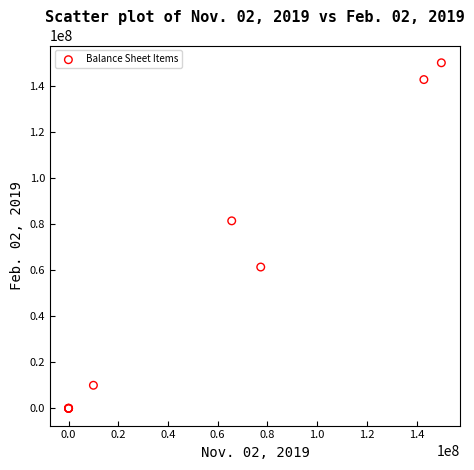

What Y value in the scatter plot is closest to 75000000?

81379660.0